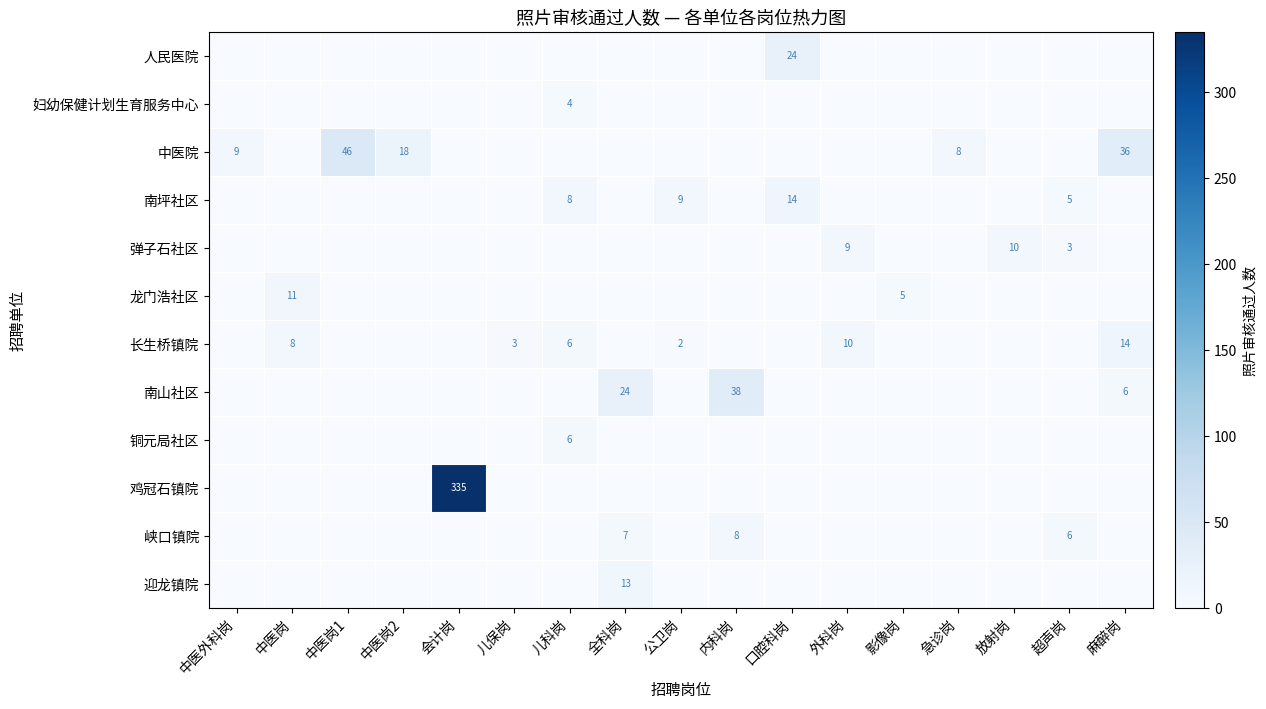

The 龙门浩社区 series shows 17 at 中医岗. True or false?

False